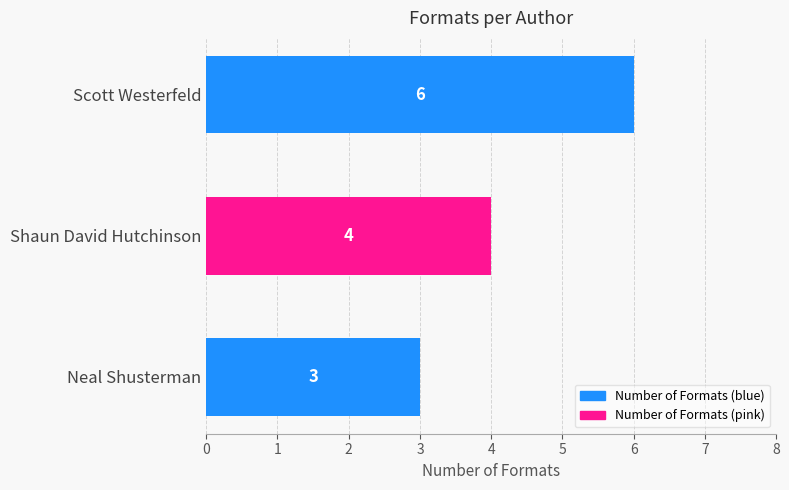

What is the sum of all values?

13